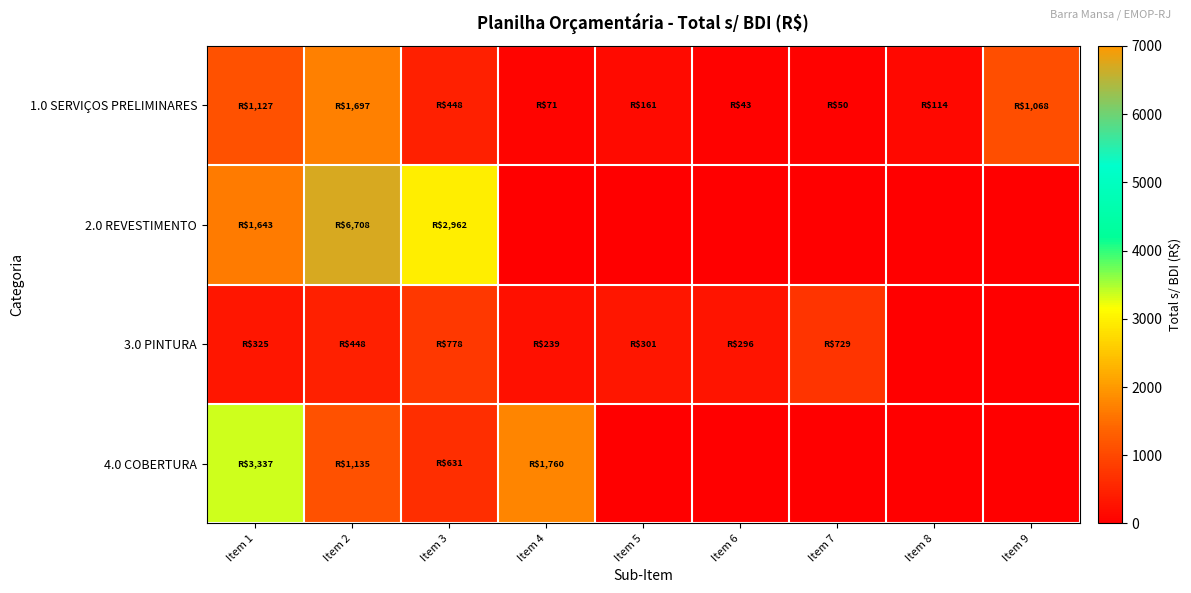

Reading right to left, extract all data points from this chart.

1.0 SERVIÇOS PRELIMINARES: Item 9=1068.2	Item 8=114.3	Item 7=50.0	Item 6=43.5	Item 5=160.9	Item 4=70.6	Item 3=447.8	Item 2=1697.5	Item 1=1126.6
2.0 REVESTIMENTO: Item 9=0.0	Item 8=0.0	Item 7=0.0	Item 6=0.0	Item 5=0.0	Item 4=0.0	Item 3=2961.9	Item 2=6707.5	Item 1=1642.6
3.0 PINTURA: Item 9=0.0	Item 8=0.0	Item 7=729.0	Item 6=296.3	Item 5=301.0	Item 4=239.4	Item 3=777.8	Item 2=448.4	Item 1=325.3
4.0 COBERTURA: Item 9=0.0	Item 8=0.0	Item 7=0.0	Item 6=0.0	Item 5=0.0	Item 4=1760.2	Item 3=630.7	Item 2=1134.6	Item 1=3337.4